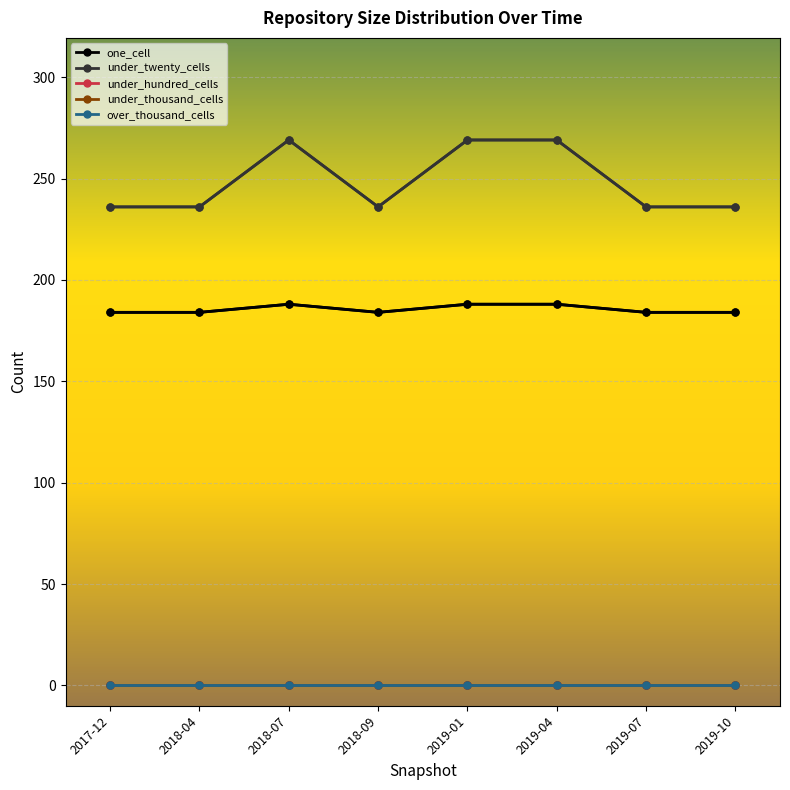

Is this an area chart (filled region under the line)?

No